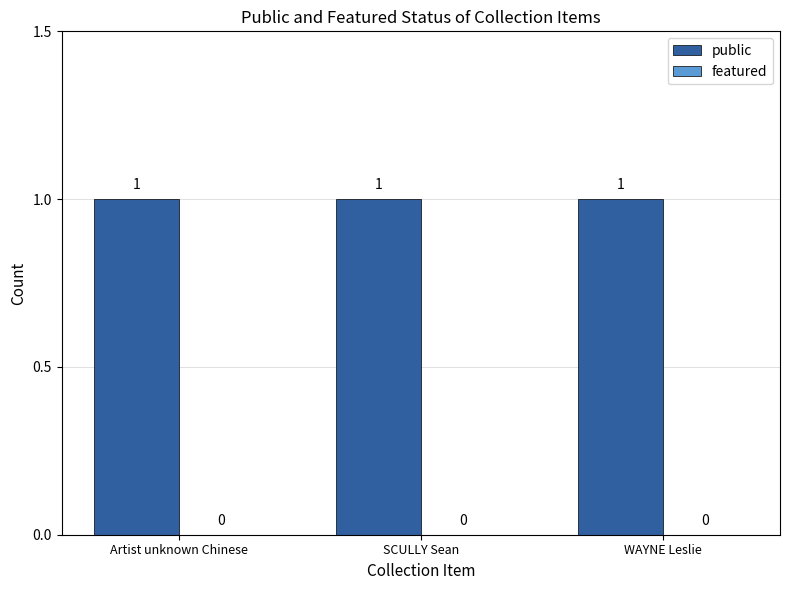

Where is featured nearest to the value 0?

Artist unknown Chinese